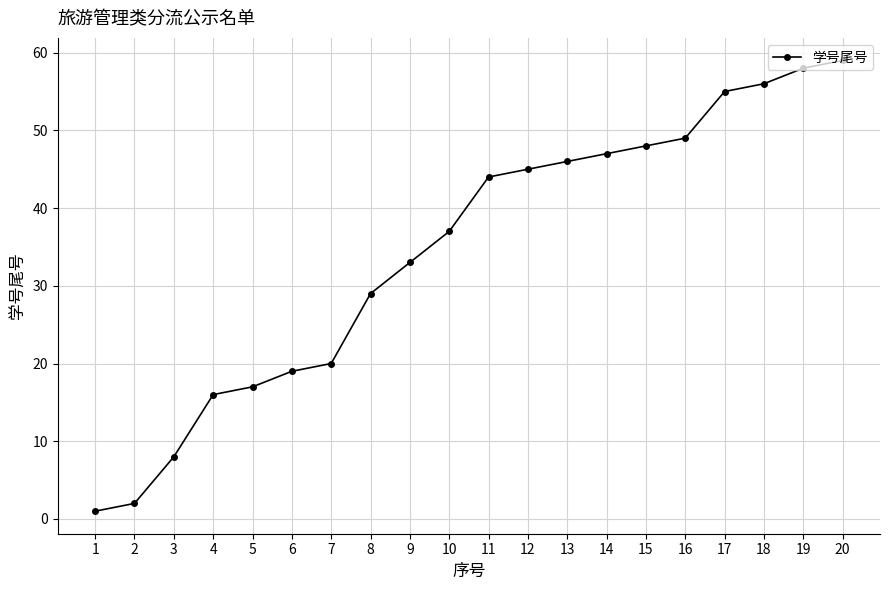

What is the difference between the maximum and second lowest values?

57